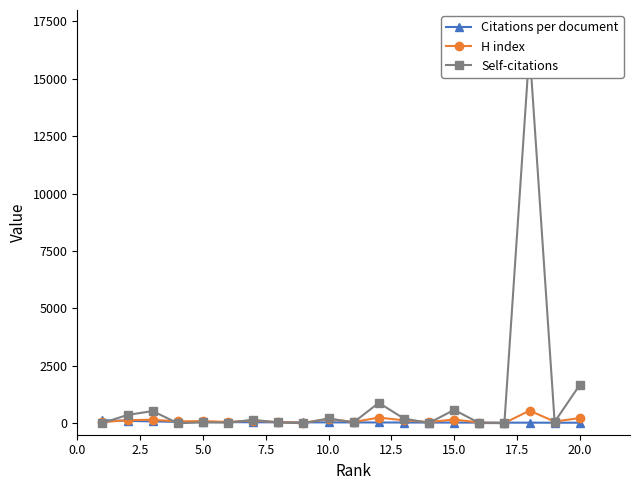

Where is the first local maximum for H index?

5.0